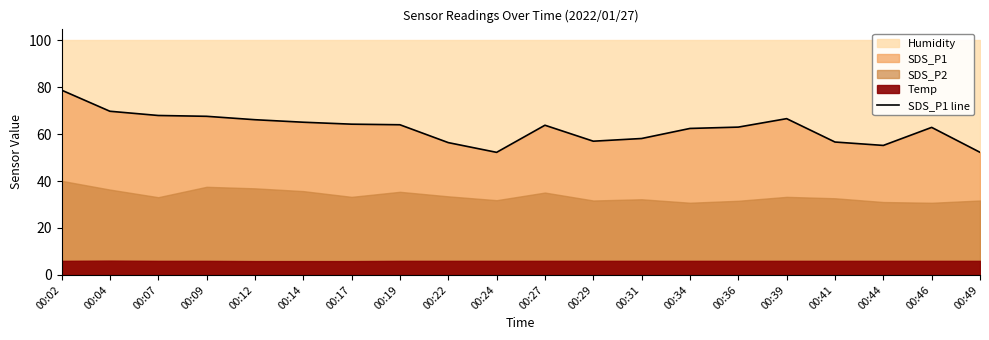

What is the value of the 4th point from the left?

67.5